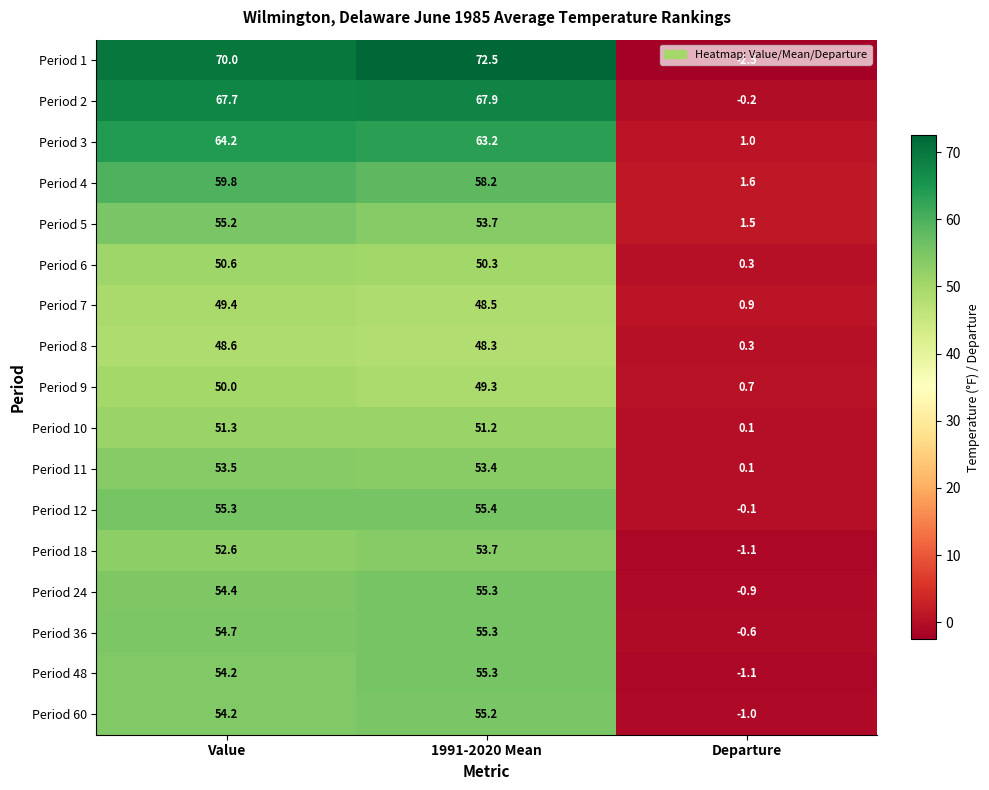

Rank the categories by Period 8 value from highest to lowest.

Value, 1991-2020 Mean, Departure